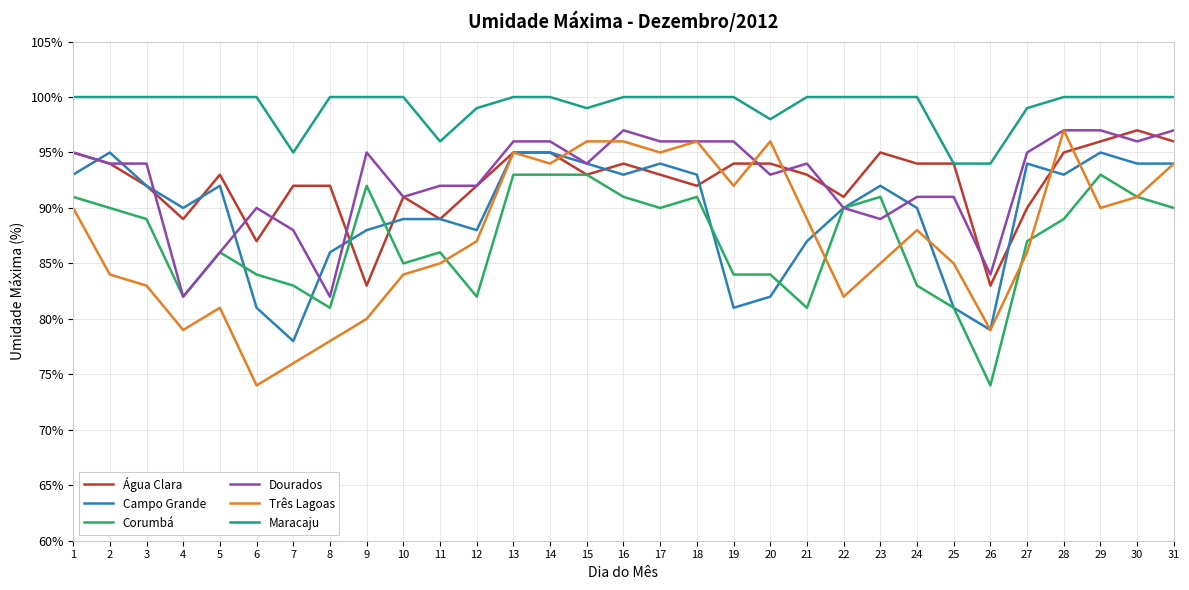

Reading left to right, transcribe all the data shown in this chart.

Água Clara: 95	94	92	89	93	87	92	92	83	91	89	92	95	95	93	94	93	92	94	94	93	91	95	94	94	83	90	95	96	97	96
Campo Grande: 93	95	92	90	92	81	78	86	88	89	89	88	95	95	94	93	94	93	81	82	87	90	92	90	81	79	94	93	95	94	94
Corumbá: 91	90	89	82	86	84	83	81	92	85	86	82	93	93	93	91	90	91	84	84	81	90	91	83	81	74	87	89	93	91	90
Dourados: 95	94	94	82	86	90	88	82	95	91	92	92	96	96	94	97	96	96	96	93	94	90	89	91	91	84	95	97	97	96	97
Três Lagoas: 90	84	83	79	81	74	76	78	80	84	85	87	95	94	96	96	95	96	92	96	89	82	85	88	85	79	86	97	90	91	94
Maracaju: 100	100	100	100	100	100	95	100	100	100	96	99	100	100	99	100	100	100	100	98	100	100	100	100	94	94	99	100	100	100	100